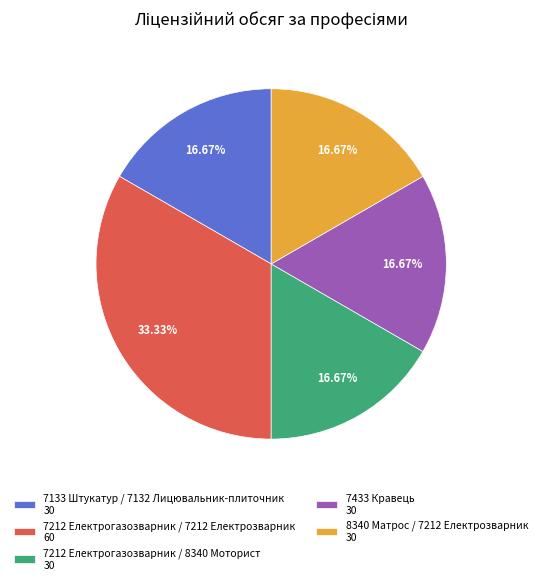

Is 7212 Електрогазозварник / 7212 Електрозварник the majority of the pie?

No